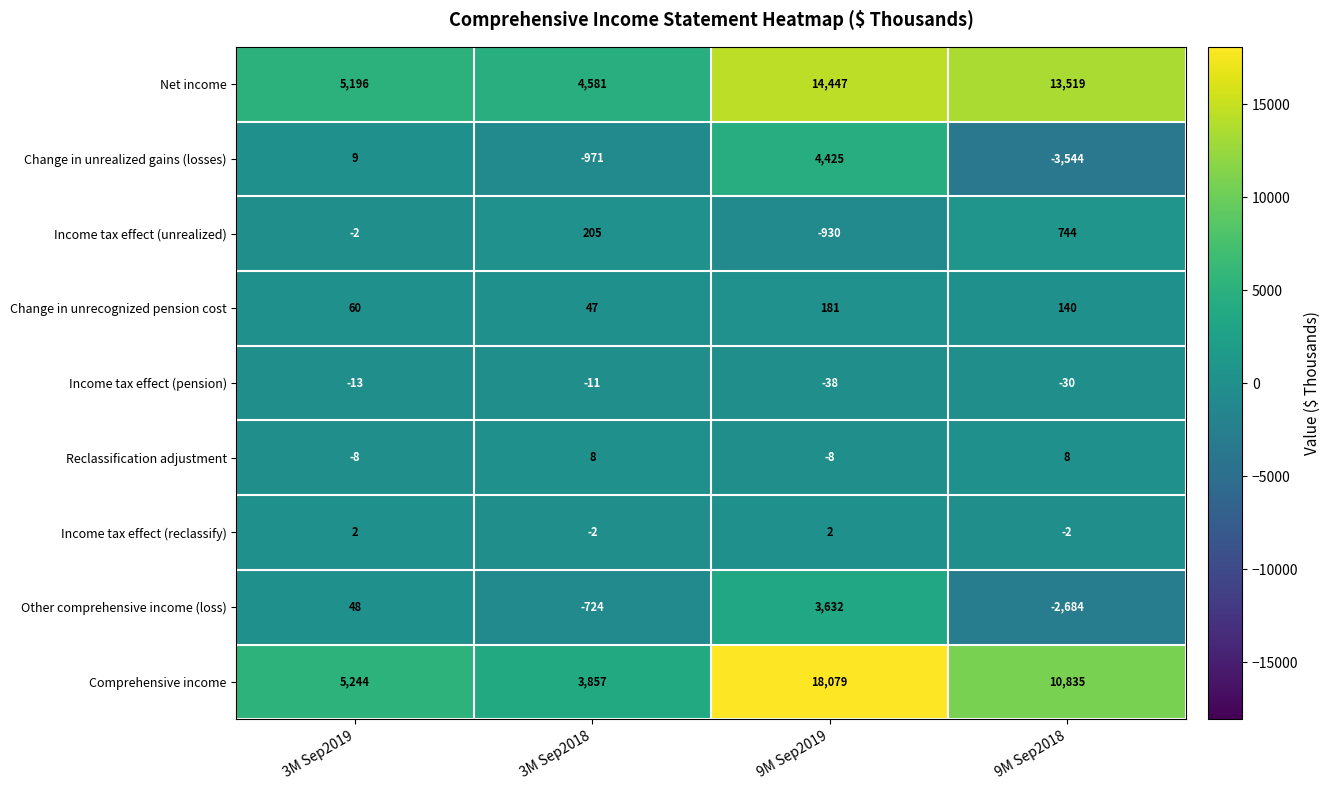

What is the sum of the Change in unrealized gains (losses) values at 9M Sep2019 and 9M Sep2018?

881